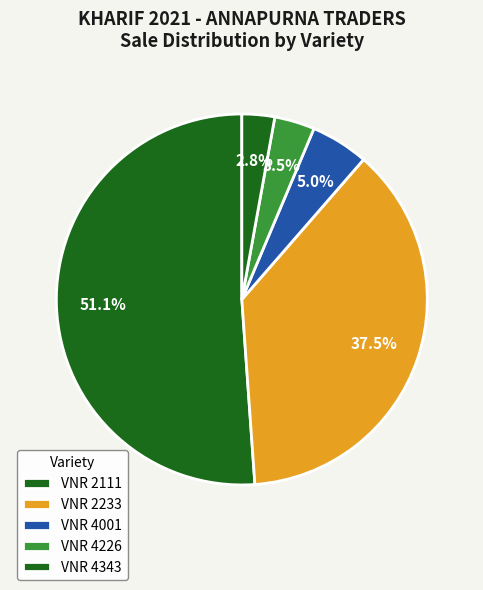

How many slices are in this pie chart?

5